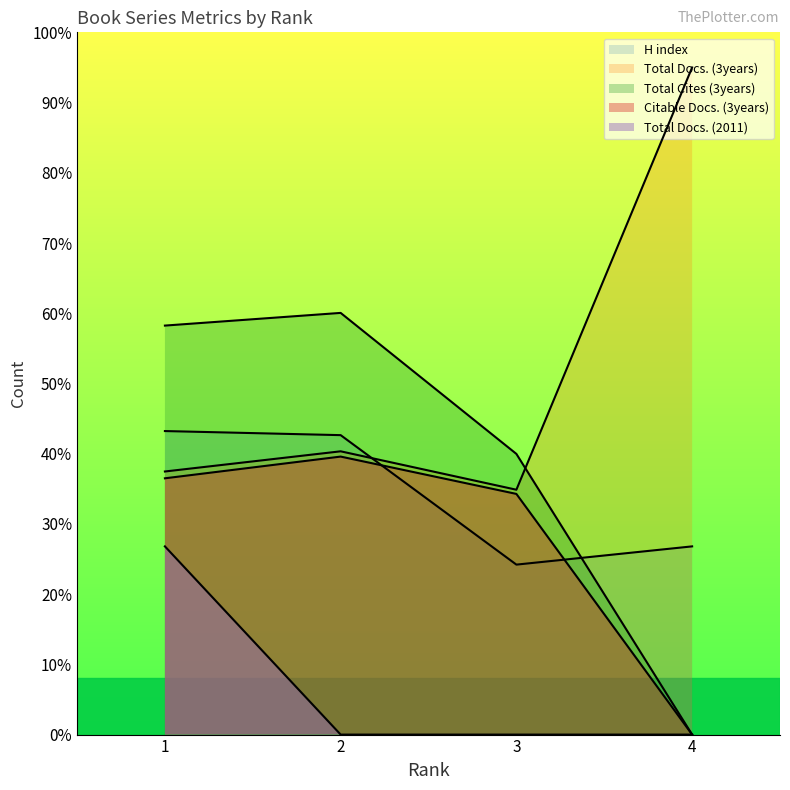

How many lines are shown in the chart?

5